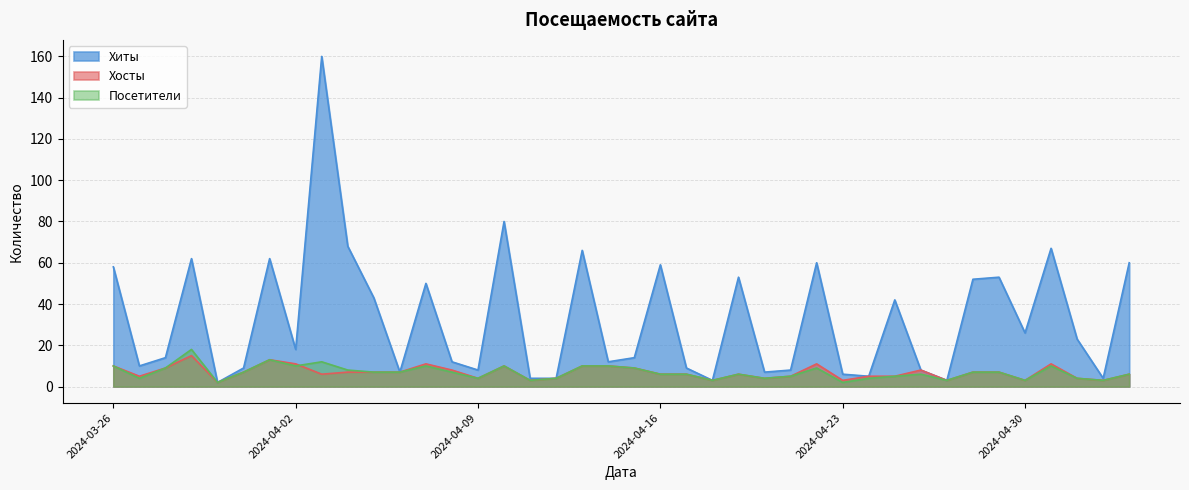

At which category does the chart reach its peak across all series?

2024-04-03